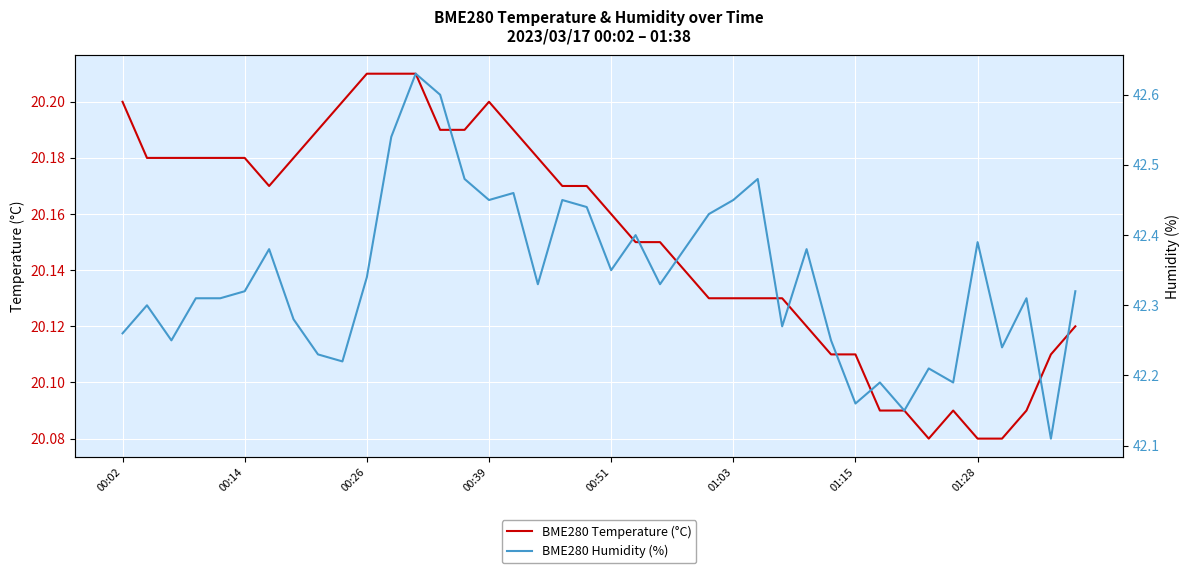

Is this an area chart (filled region under the line)?

No